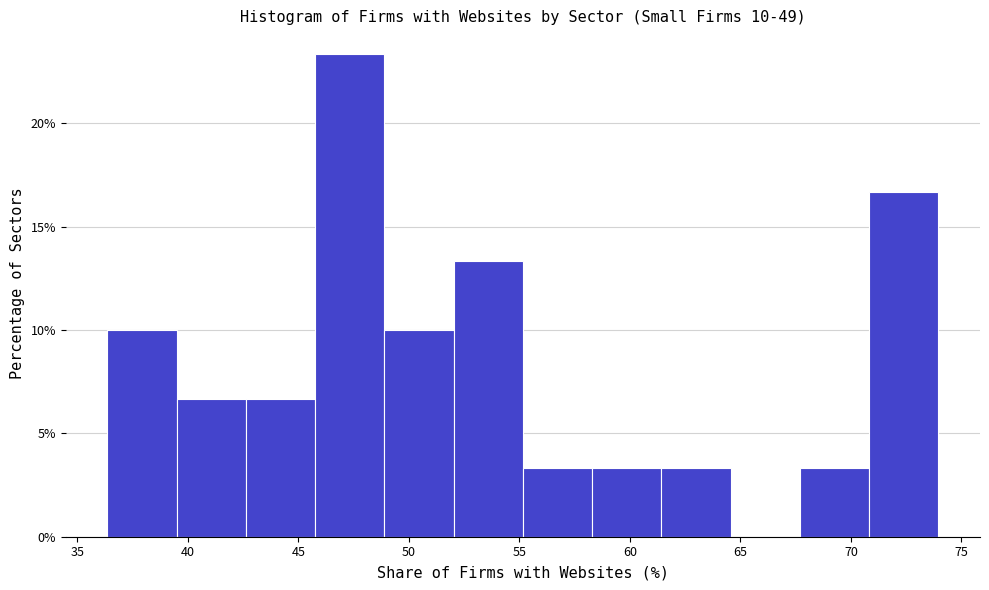

Which range on the x-axis has the tallest bar?

46.0 to 49.0